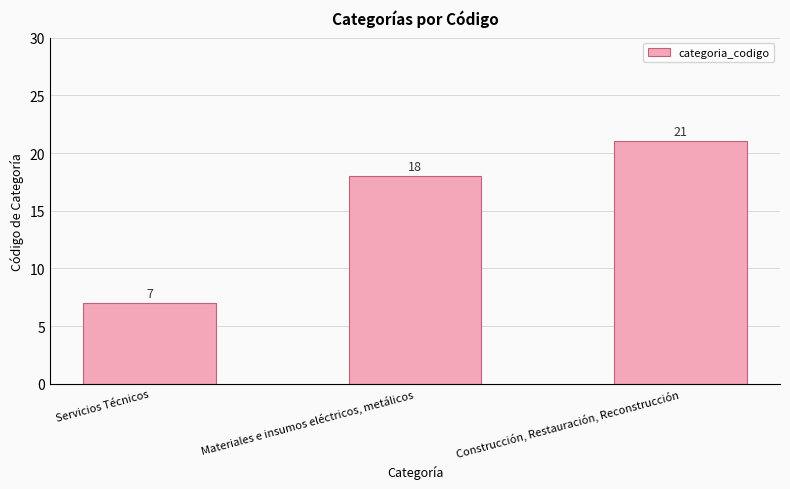

Rank the categories by value from highest to lowest.

Construcción, Restauración, Reconstrucción, Materiales e insumos eléctricos, metálicos, Servicios Técnicos